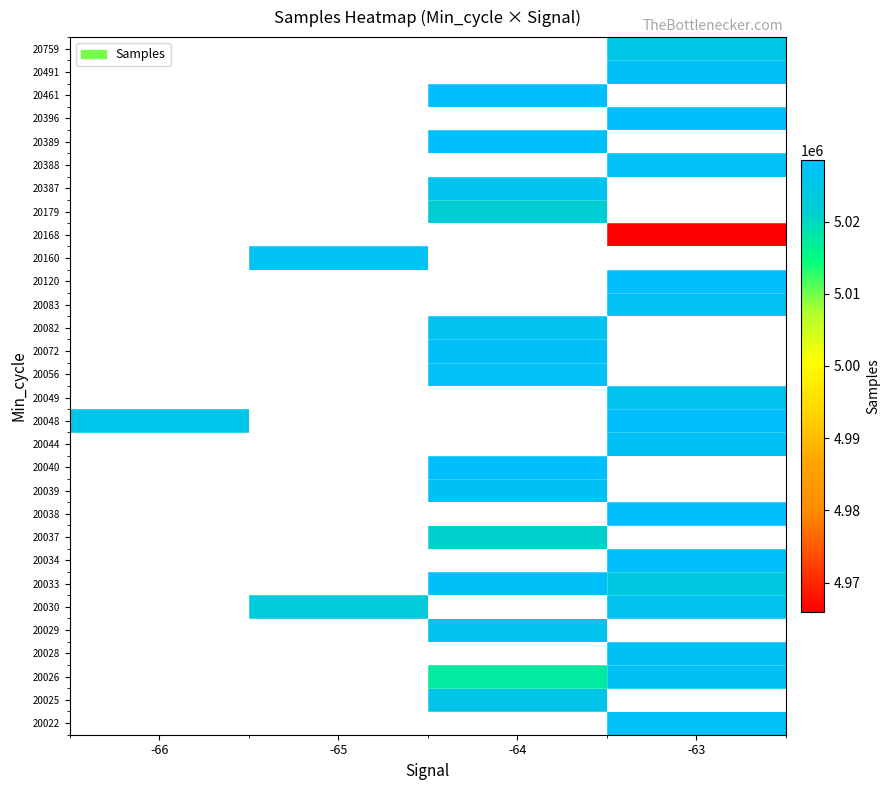

What is the minimum value shown in the chart?

4965909.0